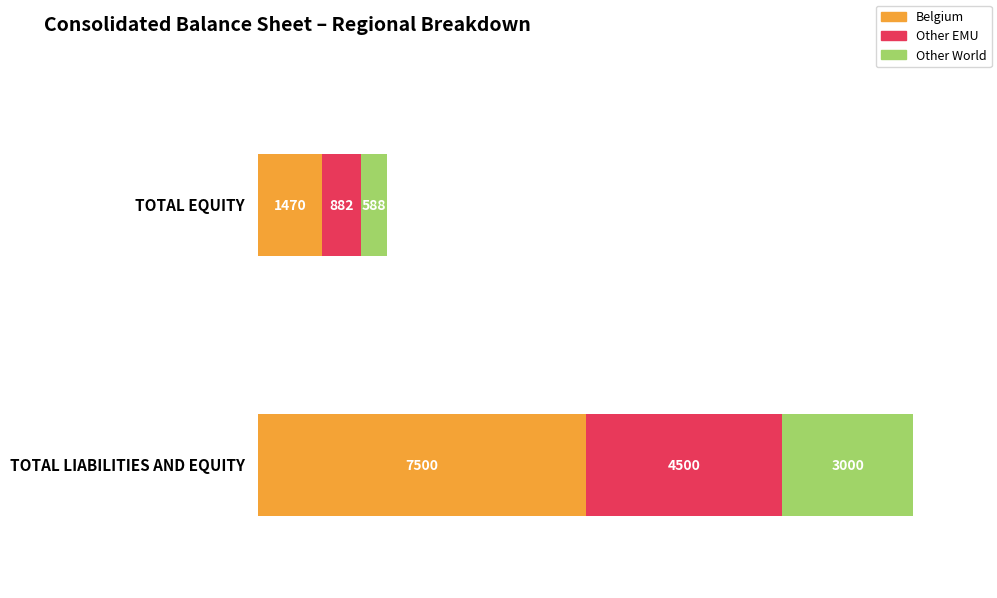

What is the label of the 1st bar from the left?

TOTAL EQUITY